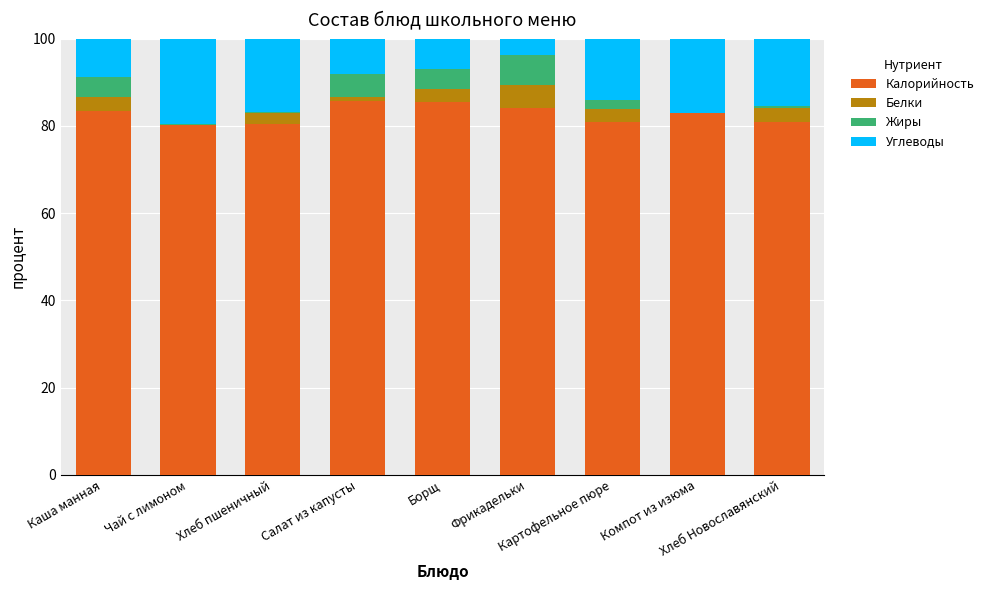

What is the highest value of the Калорийность series?

85.6